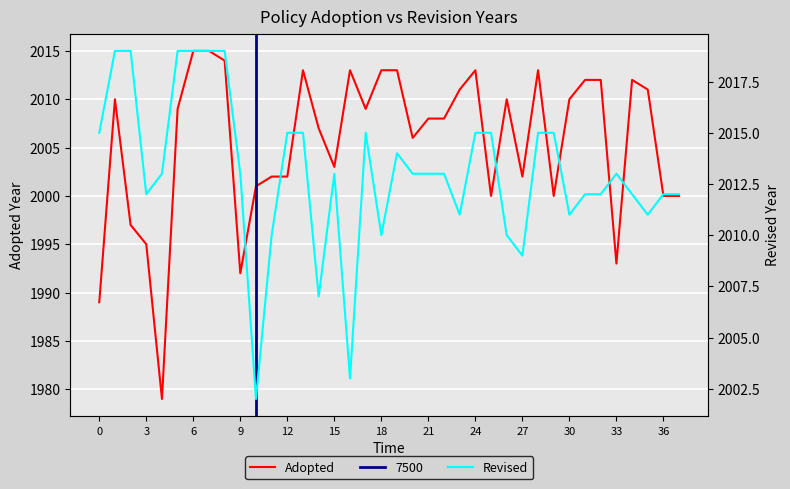

At 35, list the series in order from smallest to largest.

Adopted, Revised